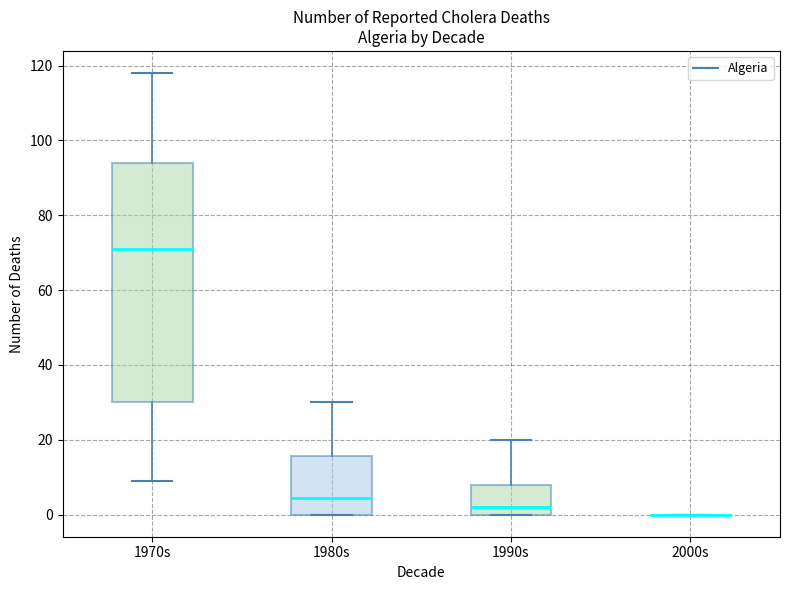

Reading left to right, transcribe this box plot: for each box, give where its median line is, the range the box spans, and where its two whiskers end, as read against the y-axis. The values are not printed on the chart, so give them approximately, as read against the axis.

1970s: median 72, box 30 to 94, whiskers 10 to 118
1980s: median 4, box 0 to 16, whiskers 0 to 30
1990s: median 2, box 0 to 8, whiskers 0 to 20
2000s: box collapsed to a line at 0, whiskers 0 to 0